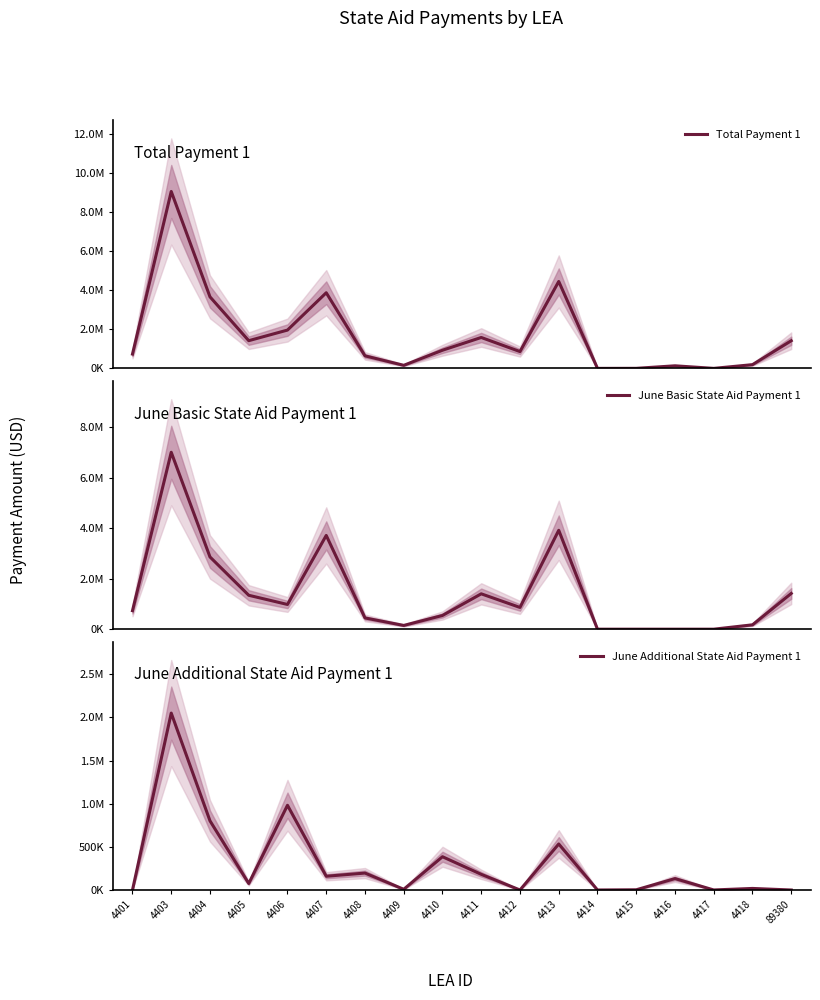

What is the total value across all series at 4418?

382394.7